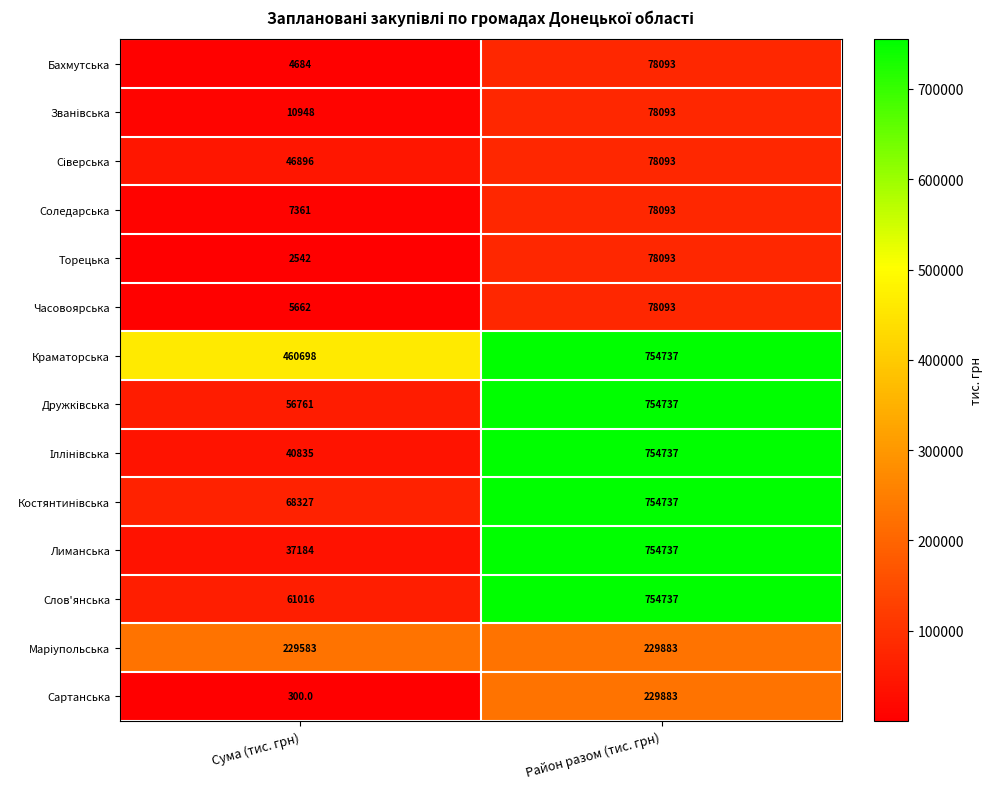

What is the difference between the highest and lowest values at Район разом (тис. грн)?

676644